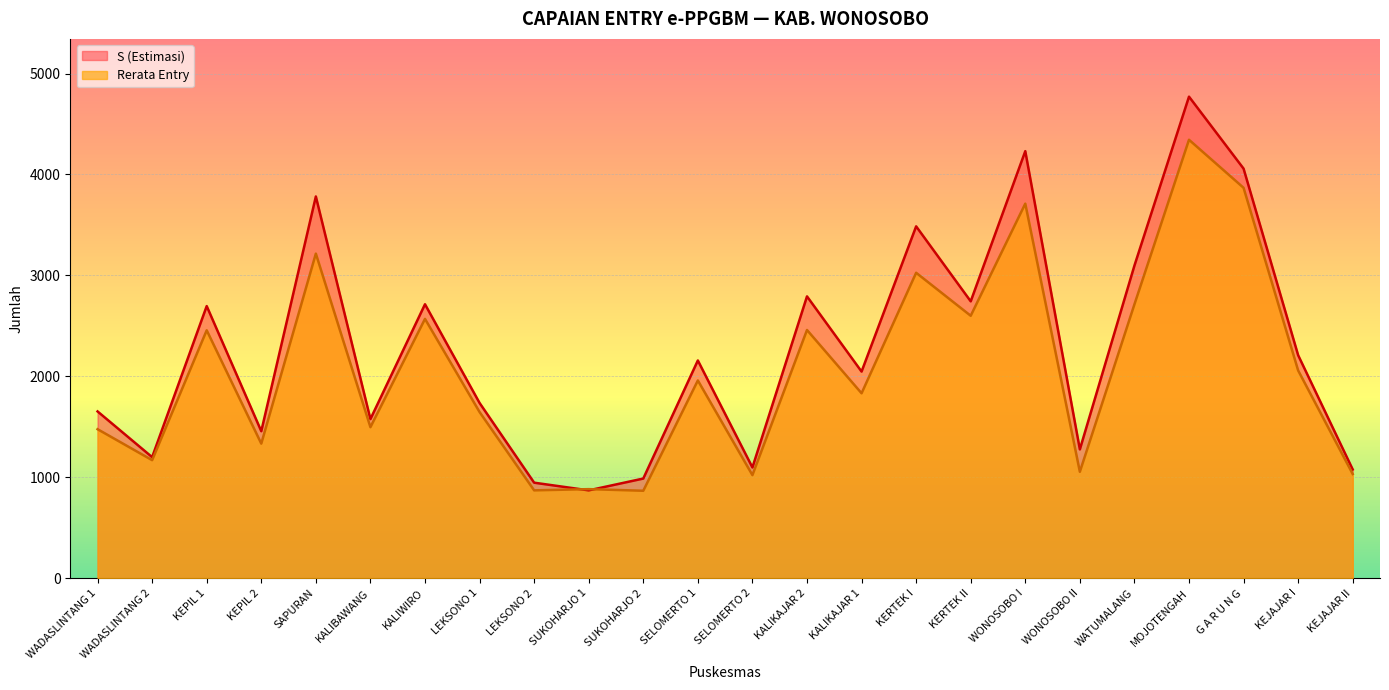

How many series are shown in this chart?

2